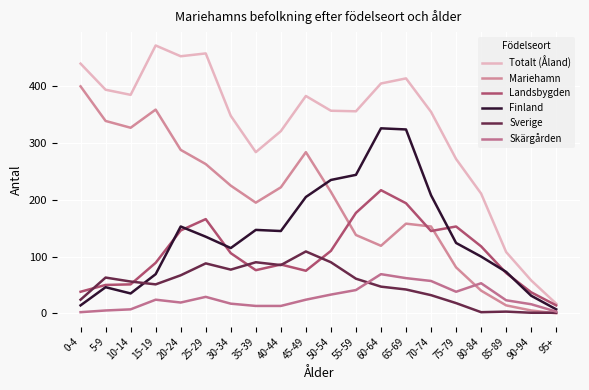

True or false: Mariehamn has more than 0 points higher than both neighbors.

True